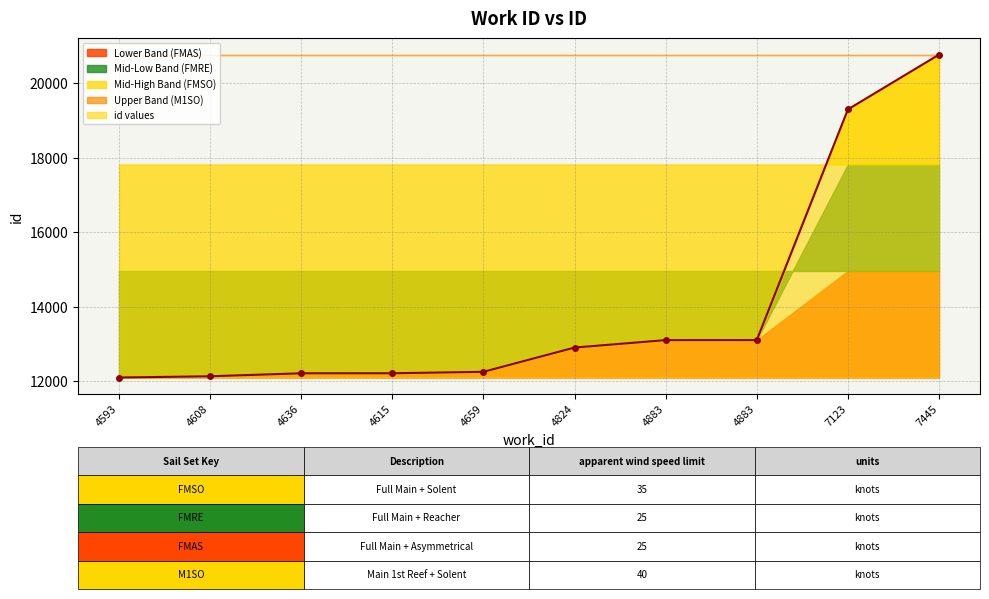

At which category does the chart reach its minimum across all series?

4593